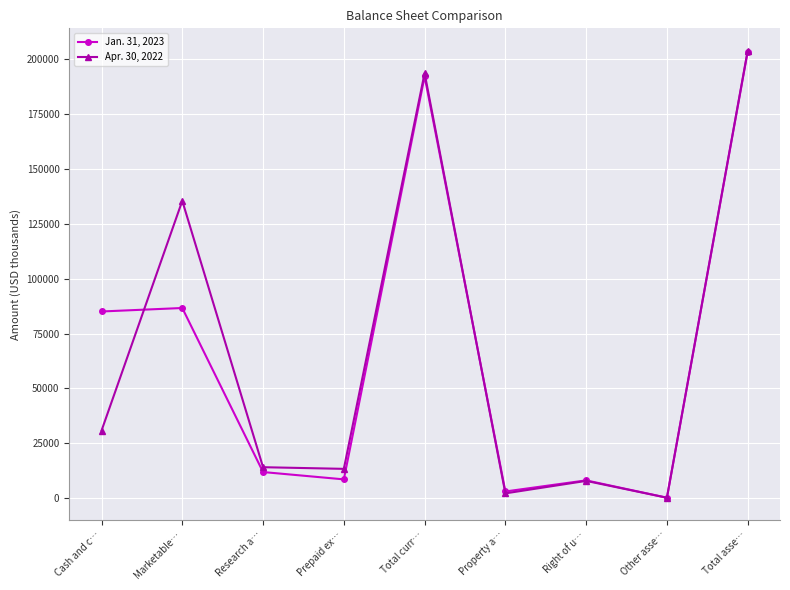

What is the label of the 1st point from the right?

Total asse…